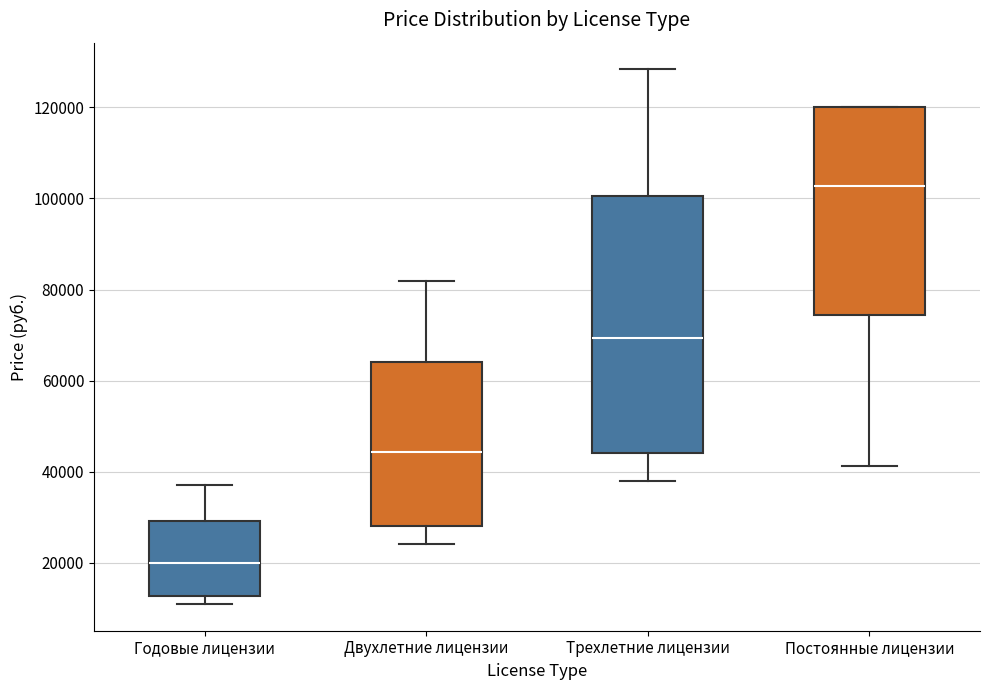

Reading left to right, transcribe this box plot: for each box, give where its median line is, the range the box spans, and where its two whiskers end, as read against the y-axis. The values are not printed on the chart, so give them approximately, as read against the axis.

Годовые лицензии: median 20000, box 12000 to 30000, whiskers 12000 (just below the box's lower edge) to 38000
Двухлетние лицензии: median 44000, box 28000 to 64000, whiskers 24000 to 82000
Трехлетние лицензии: median 70000, box 44000 to 100000, whiskers 38000 to 128000
Постоянные лицензии: median 102000, box 74000 to 120000, whiskers 42000 to 120000